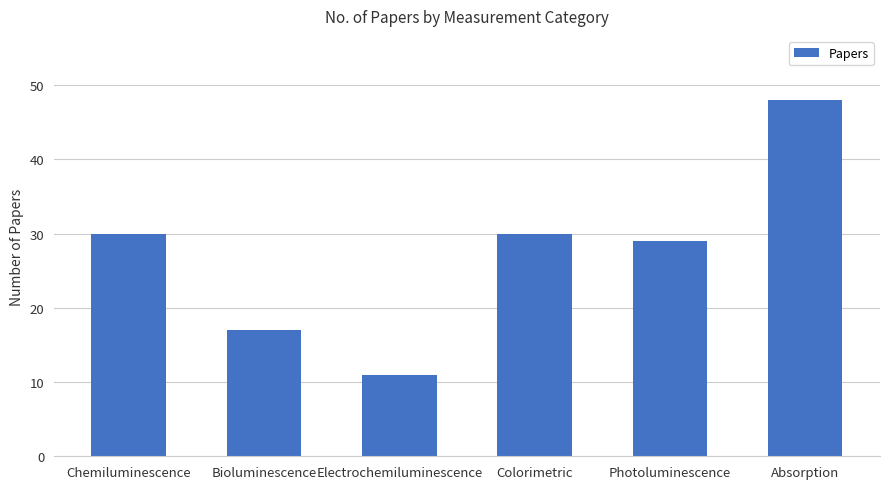

Is it true that the value at Electrochemiluminescence is 11?

True